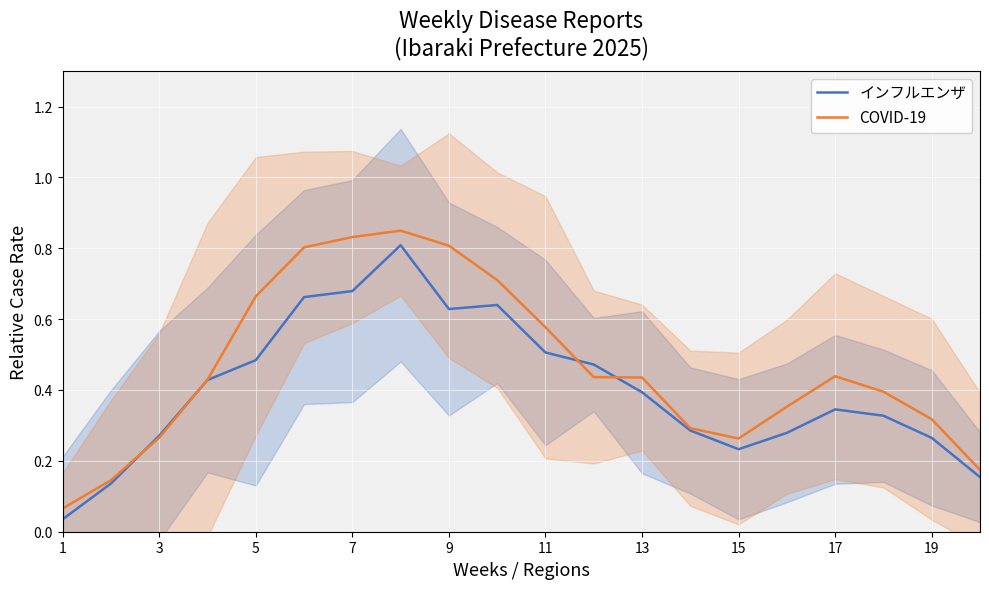

True or false: COVID-19 has a value of 0.1 at 13.

False